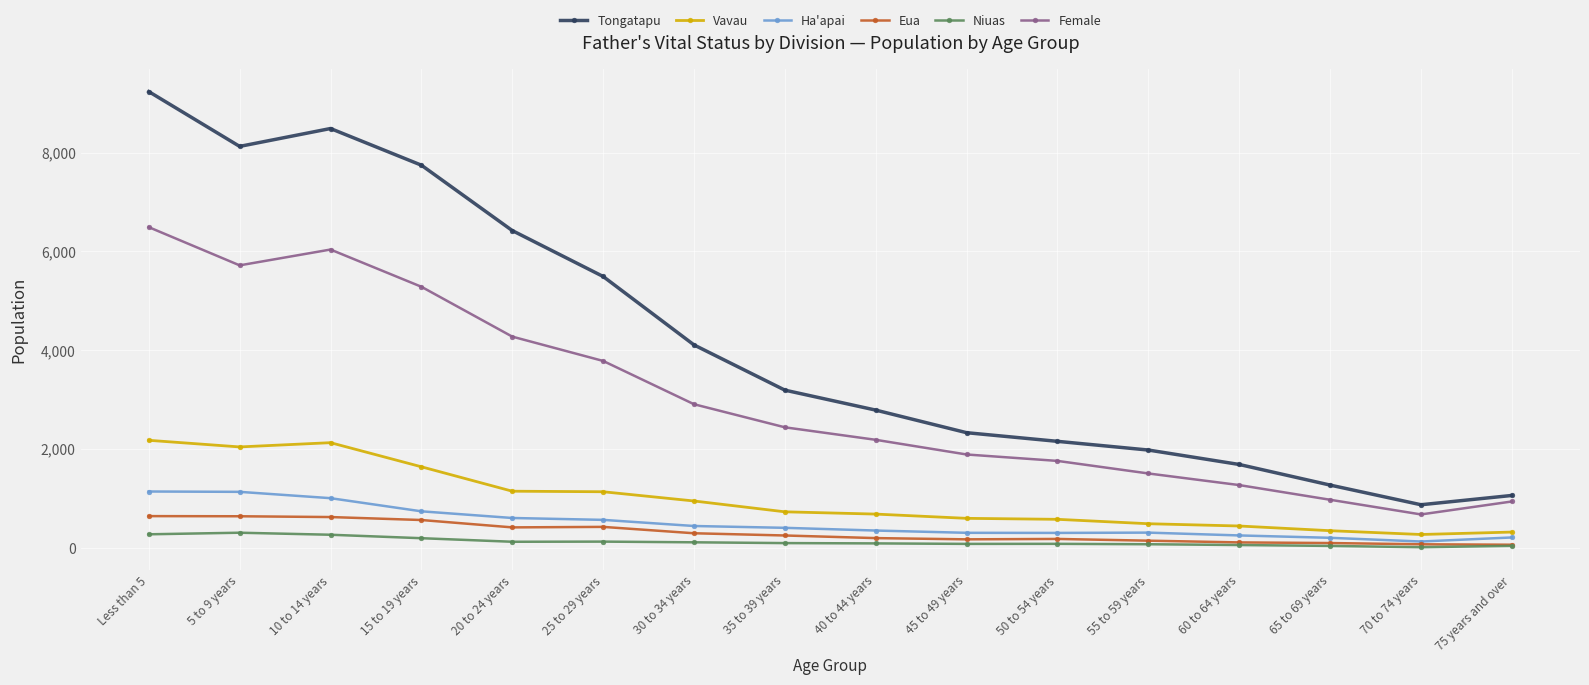

What is the maximum value for Female?

6492